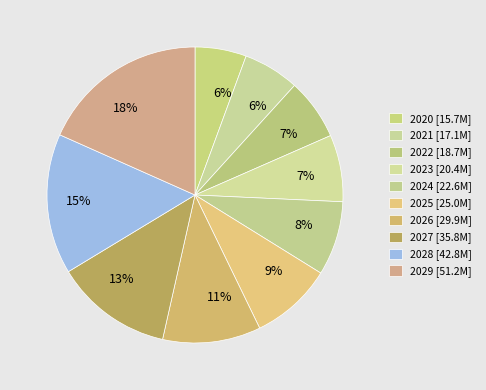

How many slices are in this pie chart?

10